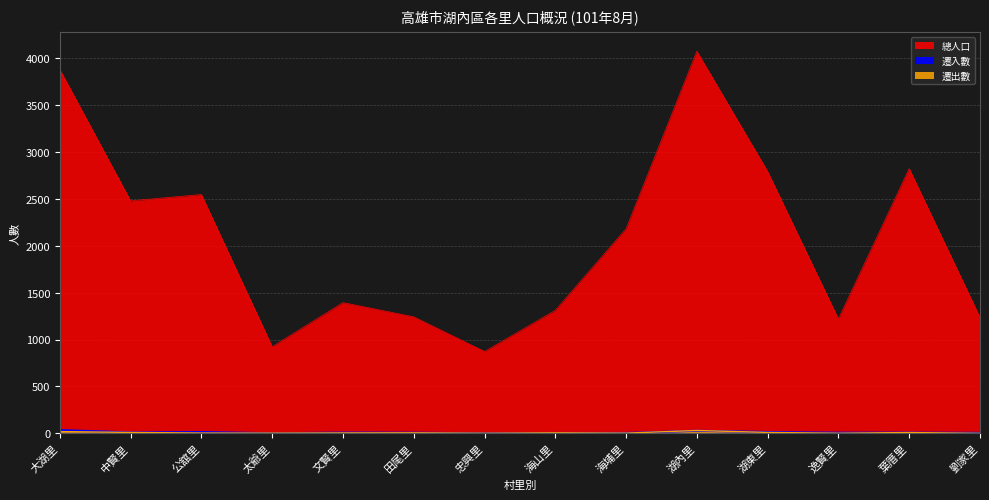

How many distinct data groups are displayed?

3